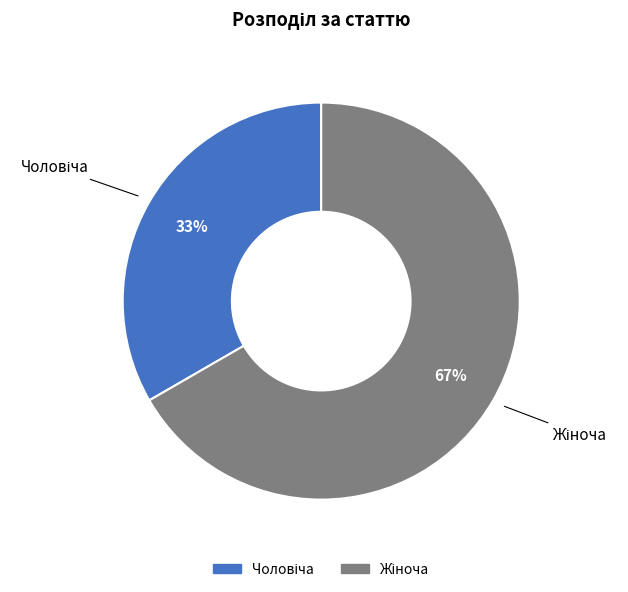

To the nearest percent, what is the average slice percentage?

50%